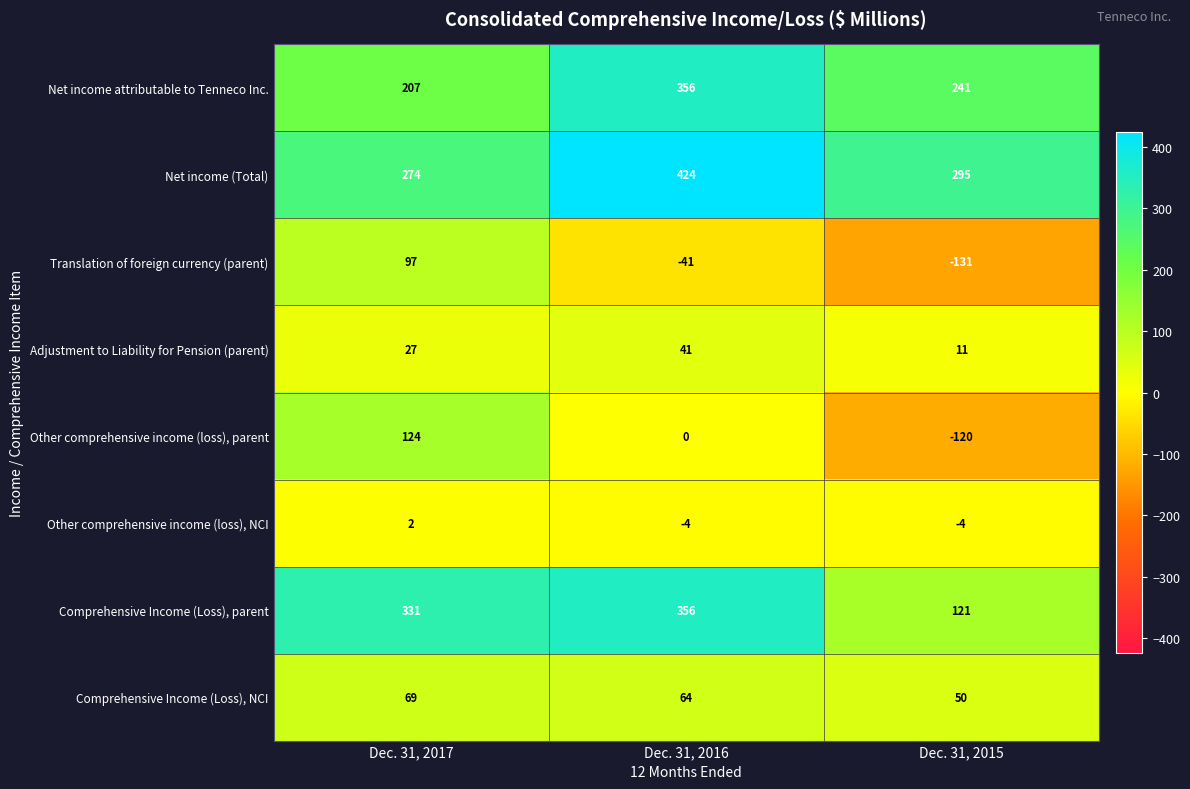

What is the difference between the maximum and second lowest values in the Other comprehensive income (loss), parent series?

124